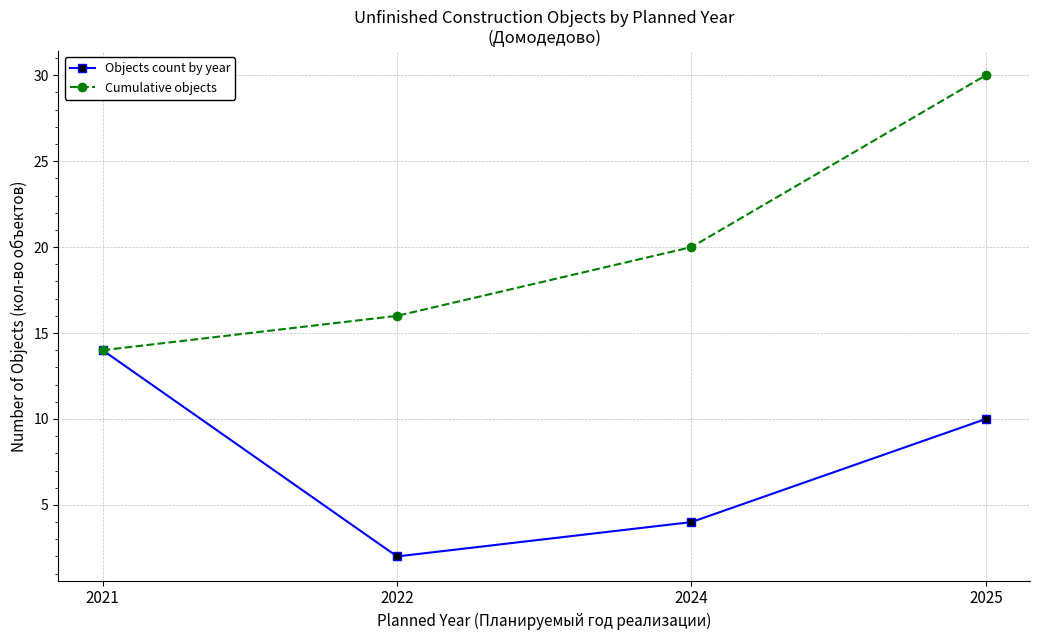

Reading left to right, list all the values displayed in this chart.

Objects count by year: 2021=14	2022=2	2024=4	2025=10
Cumulative objects: 2021=14	2022=16	2024=20	2025=30